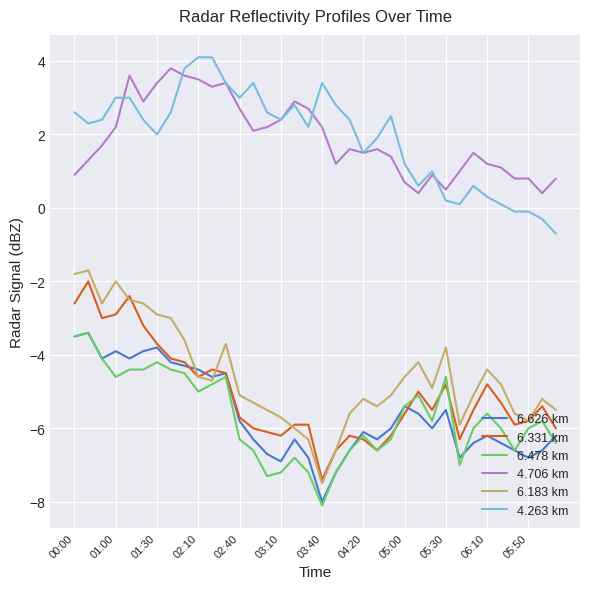

True or false: 4.706 km and 6.183 km cross at least once.

False